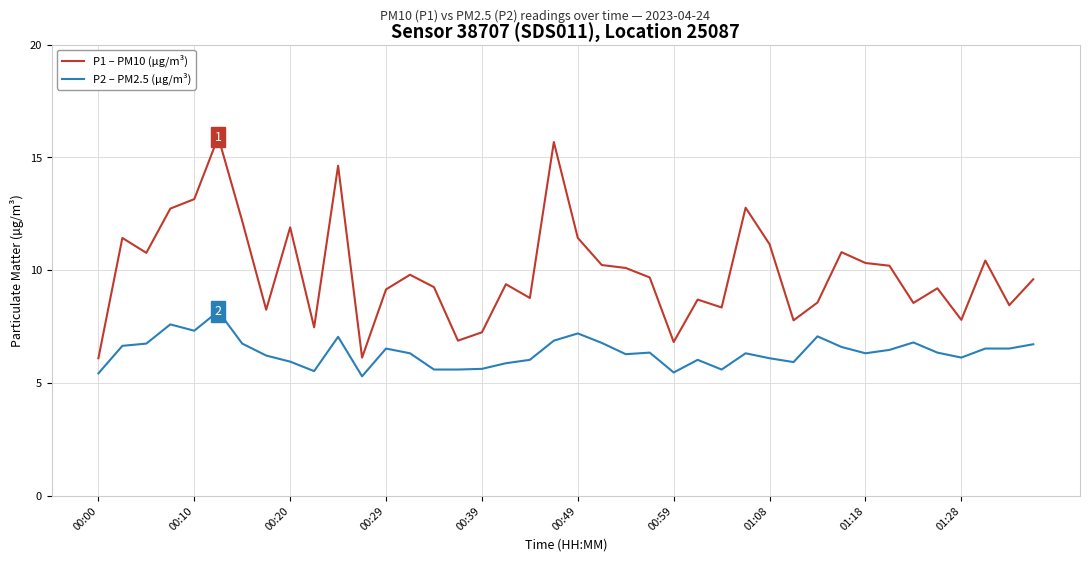

Which series has the largest range (max minus min)?

P1 – PM10 (µg/m³)